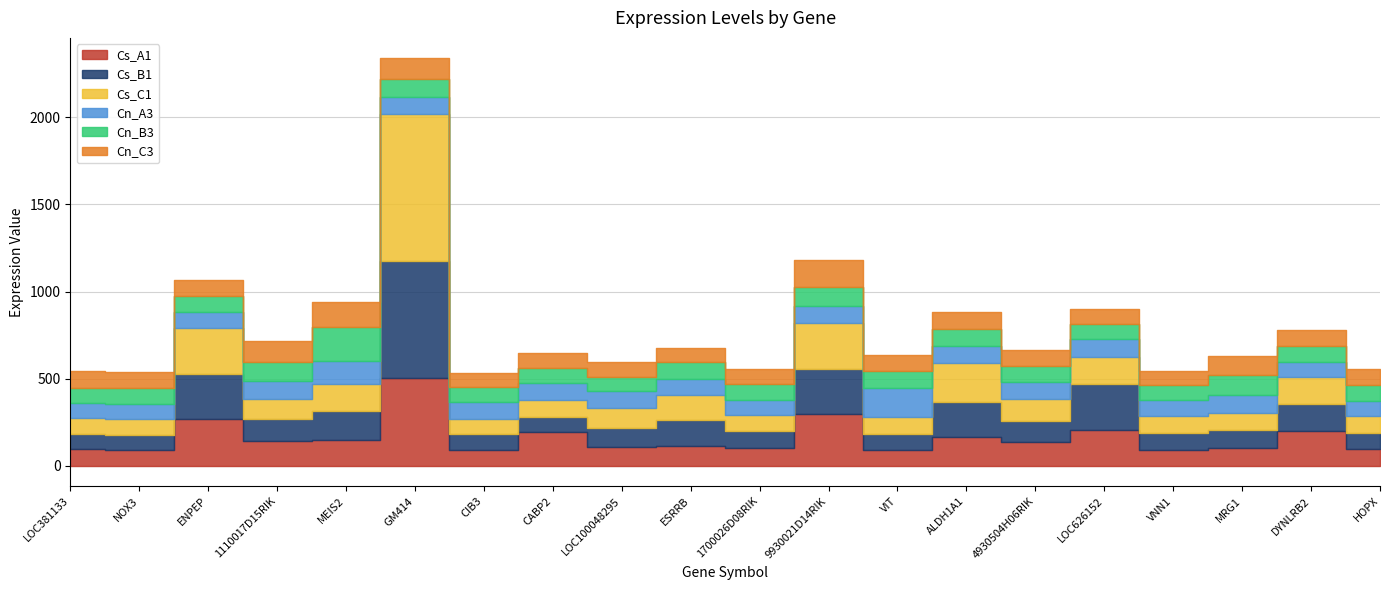

What is the approximate value of Cs_A1 at VNN1?

91.1